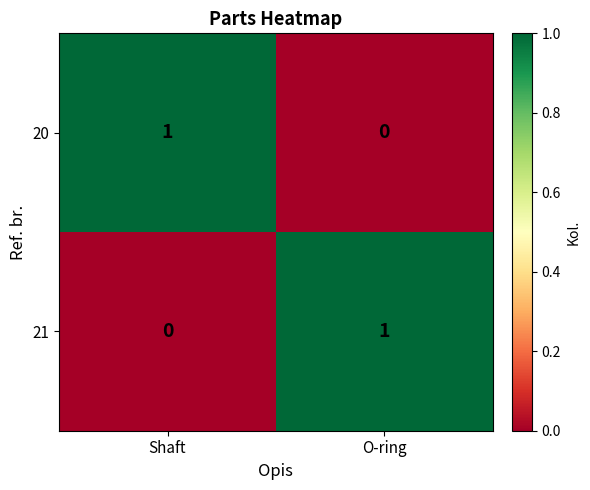

Reading left to right, extract all data points from this chart.

20: Shaft=1	O-ring=0
21: Shaft=0	O-ring=1